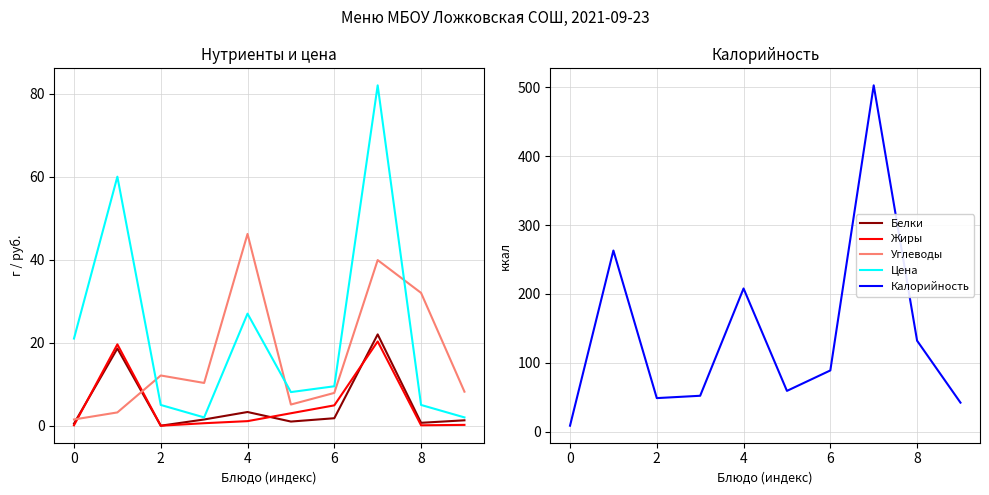

The value of Калорийность at 2 is 48.6. True or false?

True